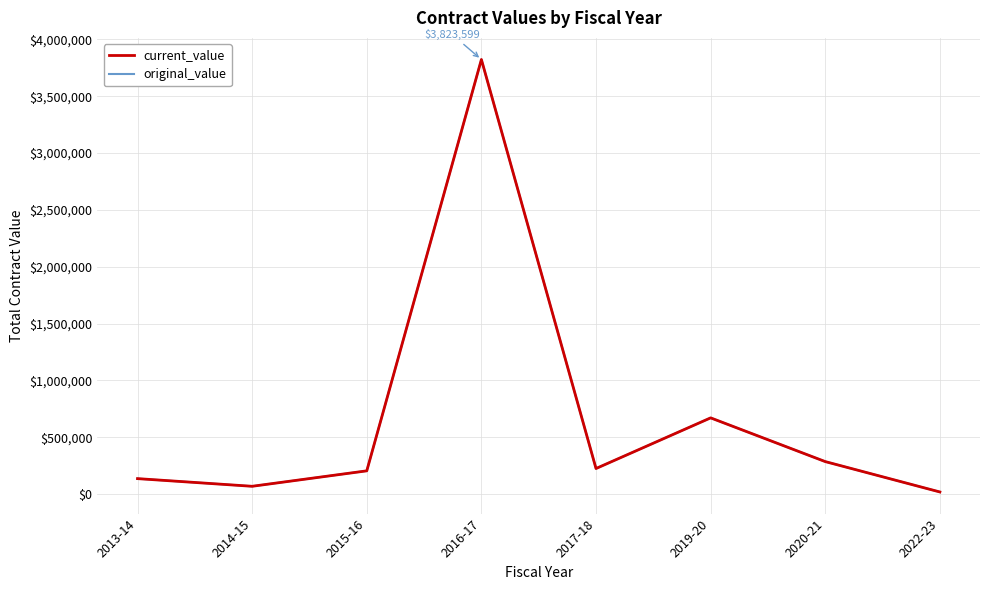

Does the chart display data point markers on the line(s)?

No